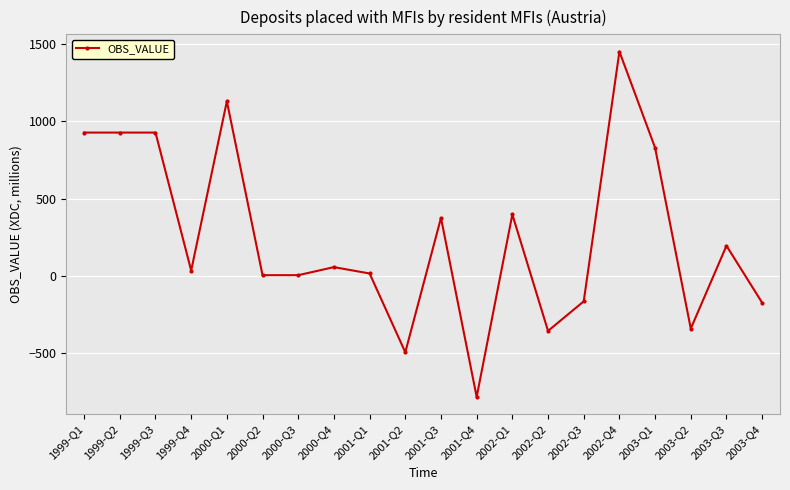

True or false: the data has more than 0 interior local peaks.

True